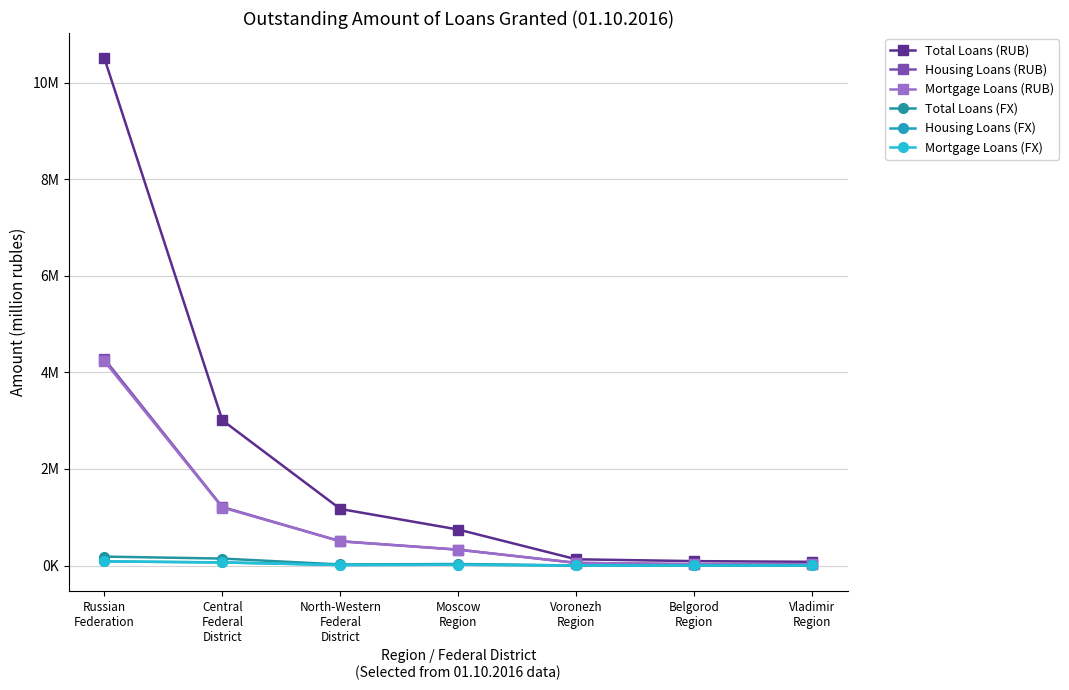

At which category is the sum across all series the highest?

Russian
Federation